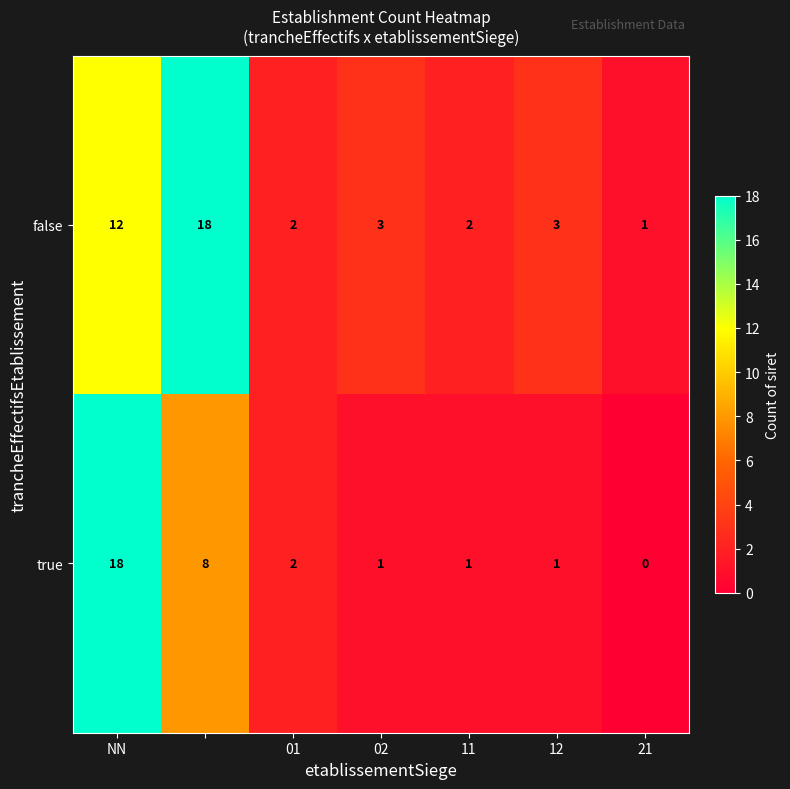

What is the difference between the maximum and second lowest values in the true series?

17